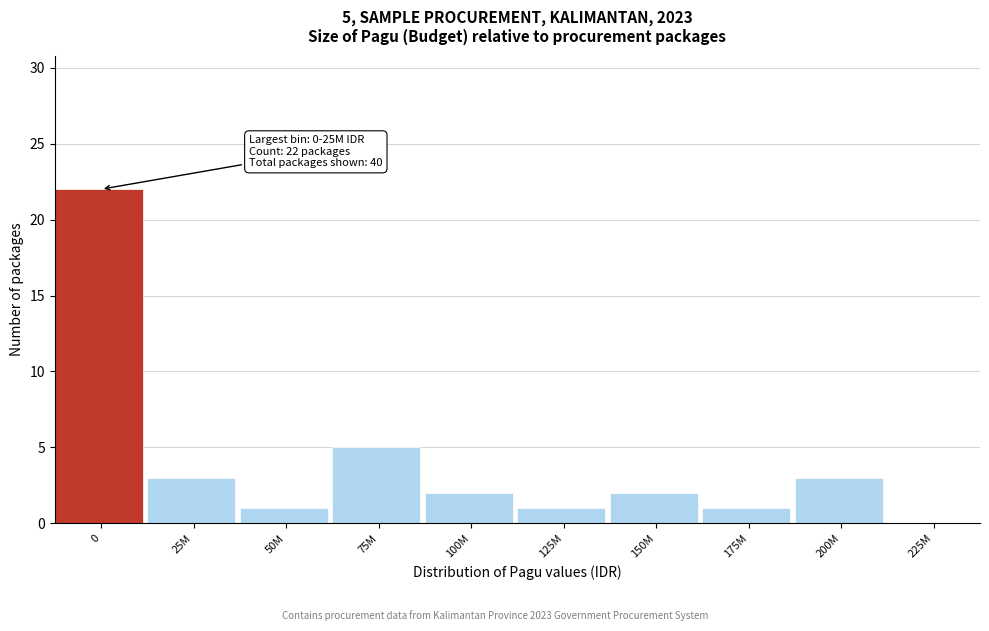

Reading left to right, transcribe all the data shown in this chart.

0=22	25M=3	50M=1	75M=5	100M=2	125M=1	150M=2	175M=1	200M=3	225M=0